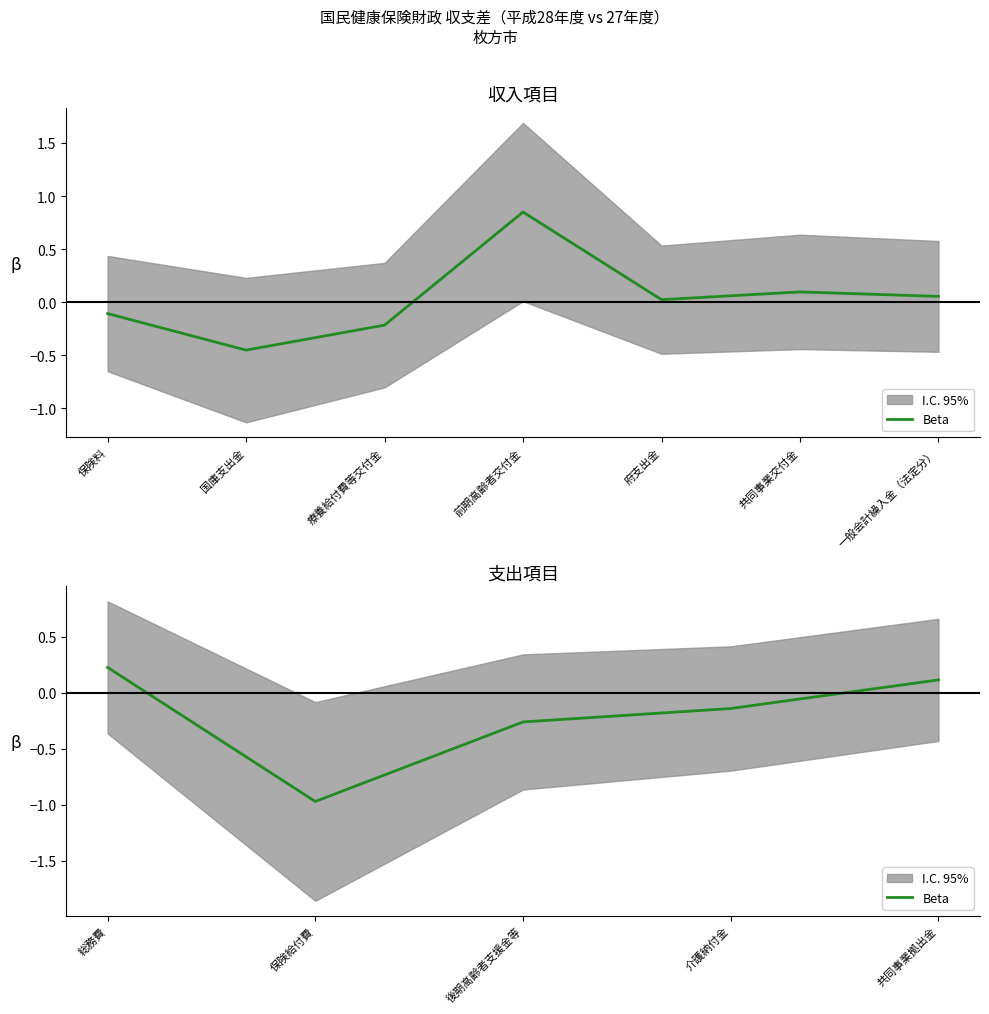

What position from the left is 後期高齢者支援金等?

3